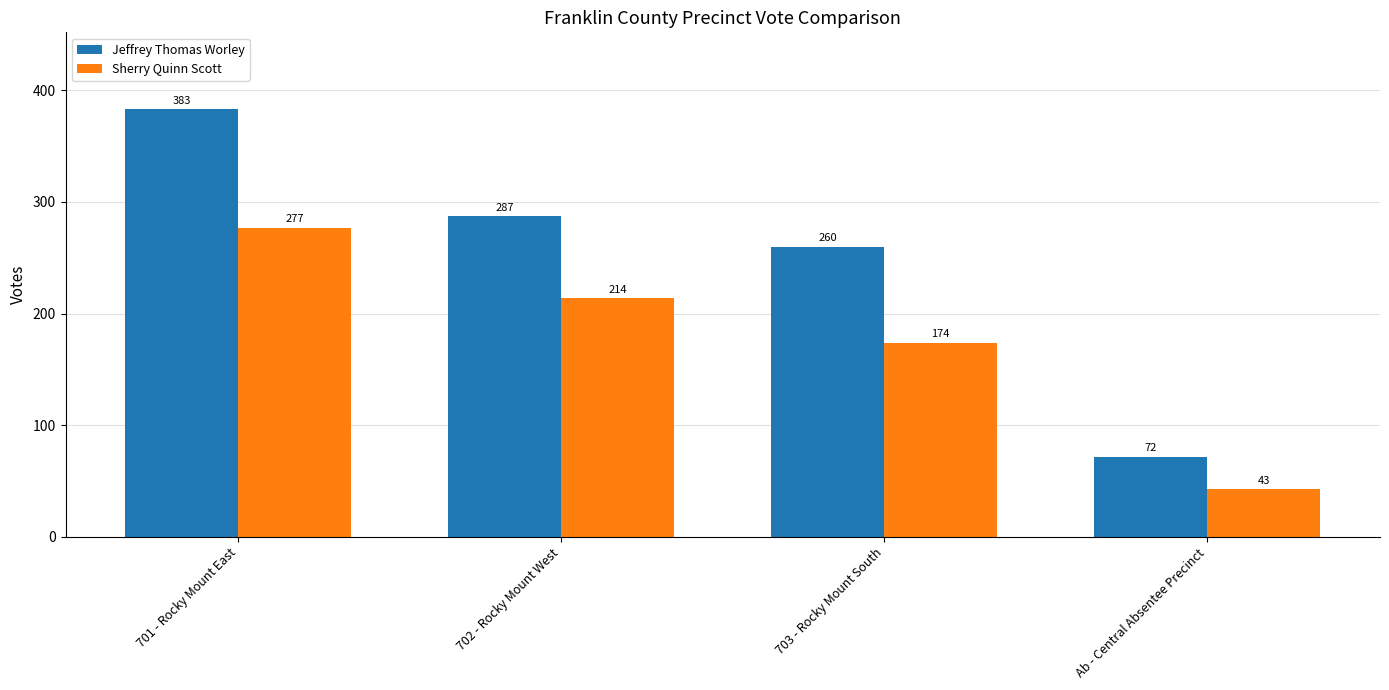

What is the value of the Sherry Quinn Scott bar at the 3rd from the left?

174